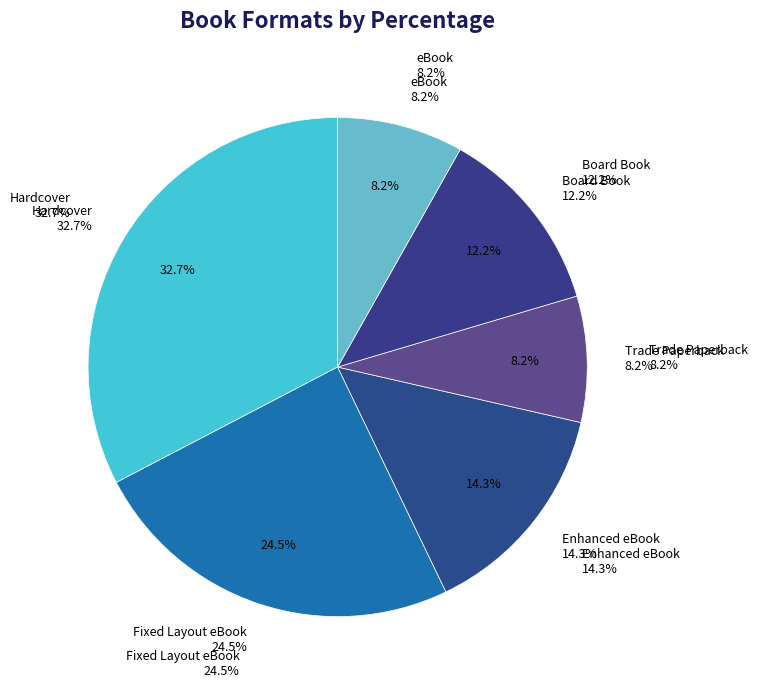

Do Enhanced eBook and Hardcover together represent more than half of the pie?

No